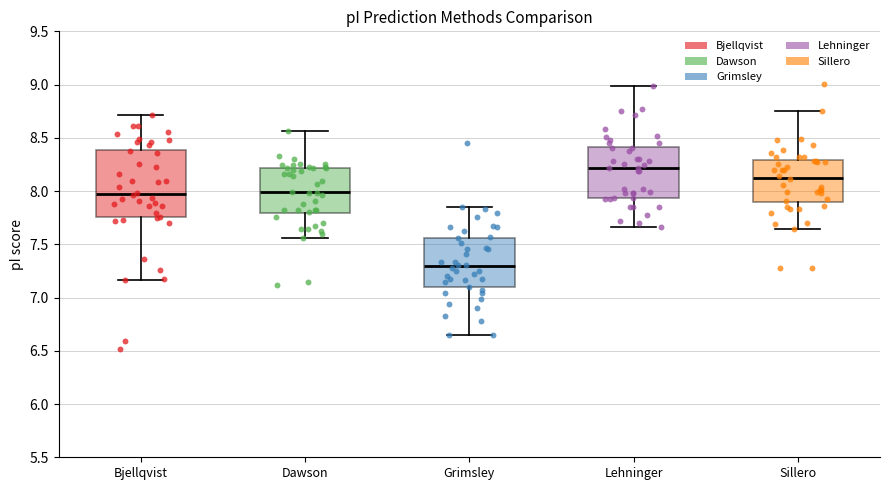

Reading left to right, read every box against the y-axis: the position of its median line, the range the box covers, and the ends of its whiskers. The values are not printed on the chart, so give them approximately, as read against the axis.

Bjellqvist: median 7.95, box 7.75 to 8.40, whiskers 7.15 to 8.70
Dawson: median 8.00, box 7.80 to 8.20, whiskers 7.55 to 8.55
Grimsley: median 7.30, box 7.10 to 7.55, whiskers 6.65 to 7.85
Lehninger: median 8.20, box 7.95 to 8.40, whiskers 7.65 to 9.00
Sillero: median 8.15, box 7.90 to 8.30, whiskers 7.65 to 8.75